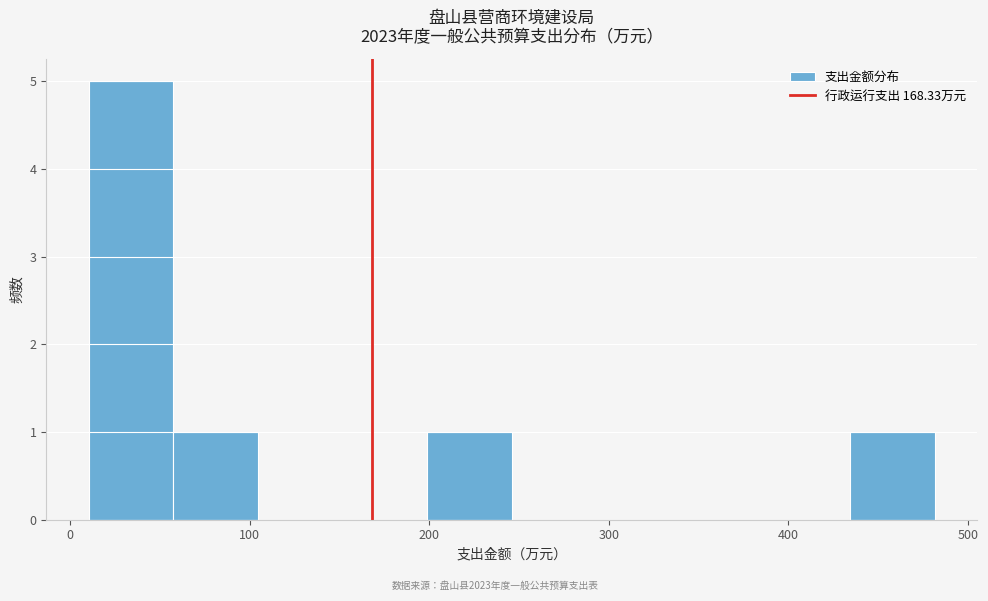

How tall is the bar that spans 430 to 480 on the x-axis? Neither the bar edges nor the heights are printed on the chart, so give them approximately, as read against the axes.

1